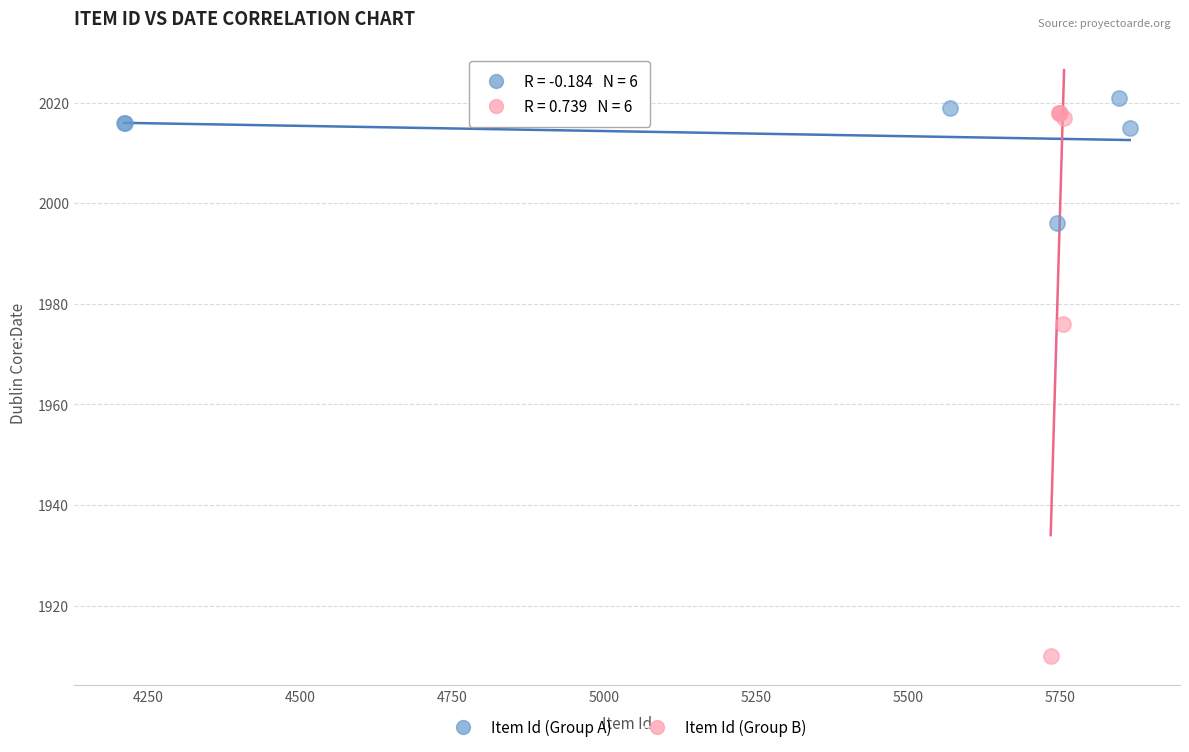

Which series has the largest Y range (max minus min)?

Item Id (Group B)